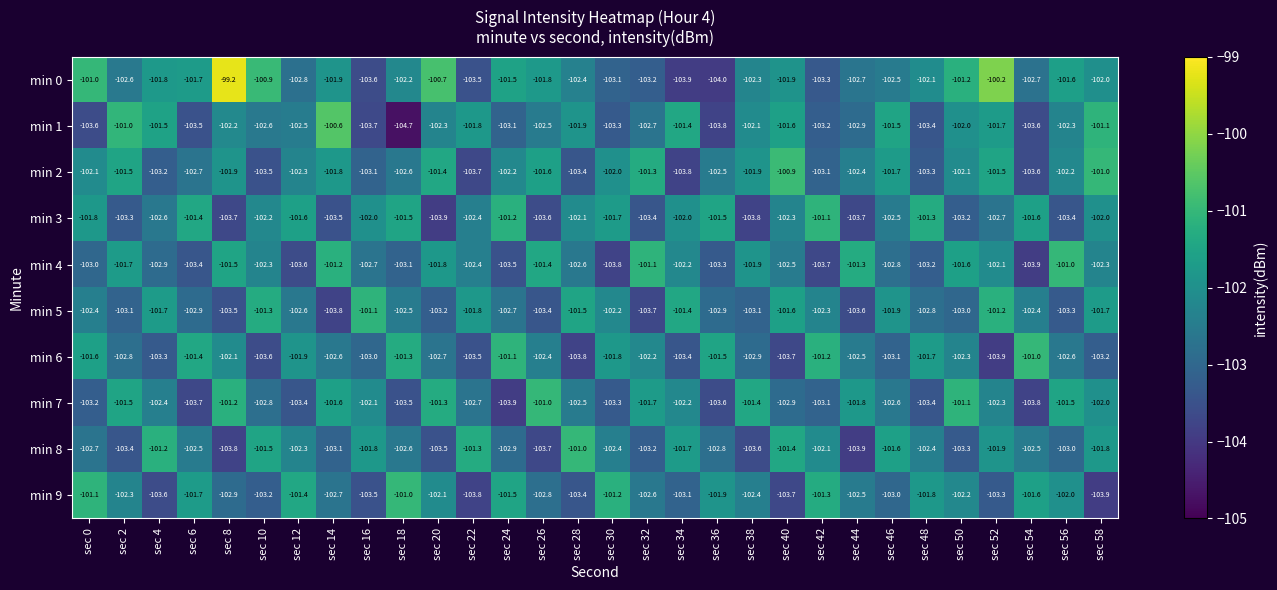

The value of min 7 at sec 48 is -103.4. True or false?

True